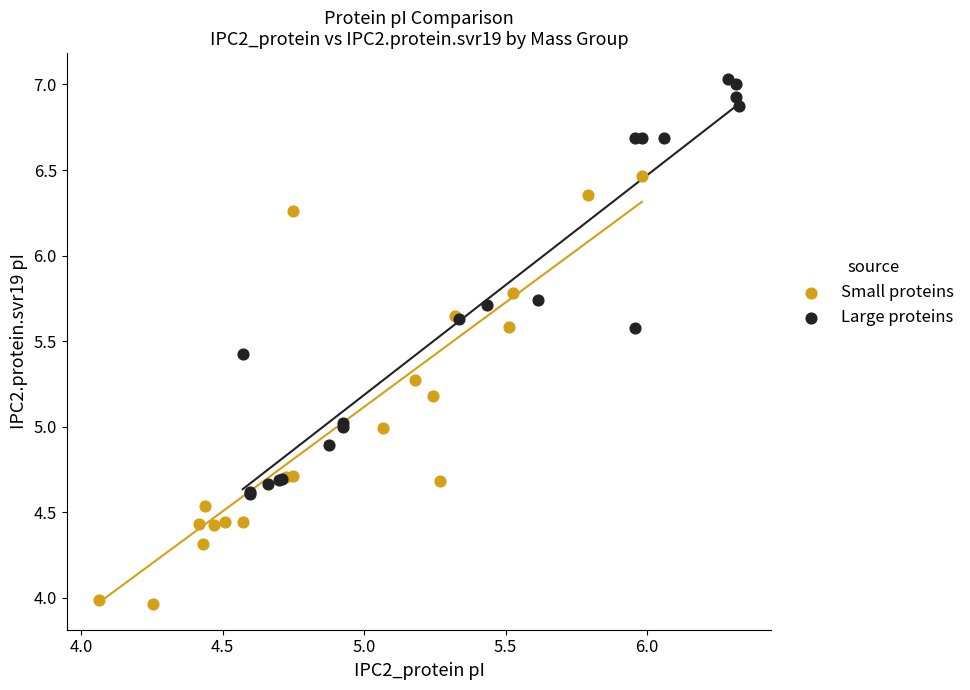

Which series contains the highest Y value?

Large proteins